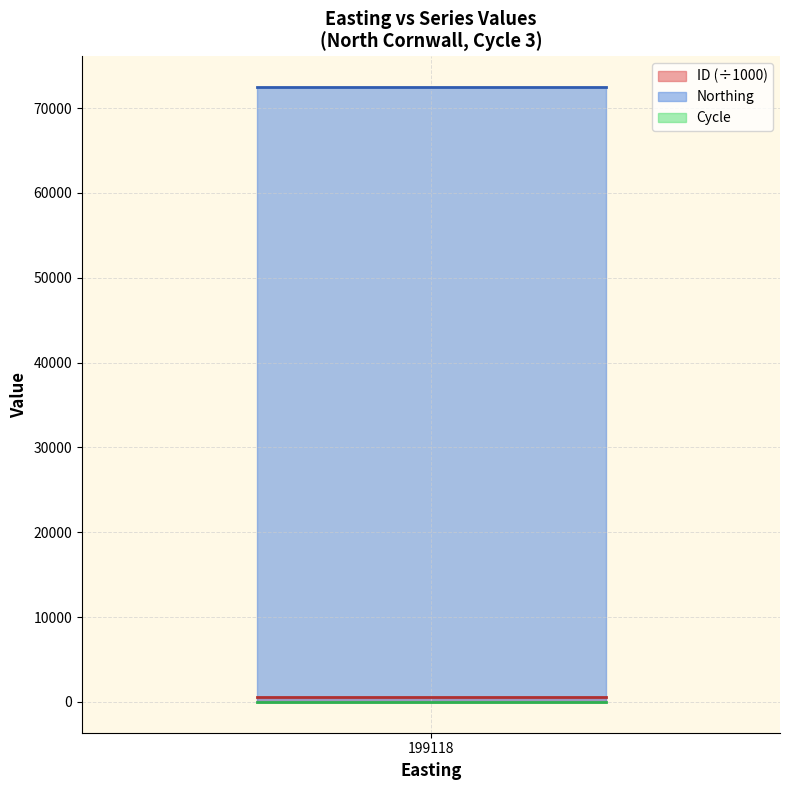

What is the greatest value displayed?

72468.0